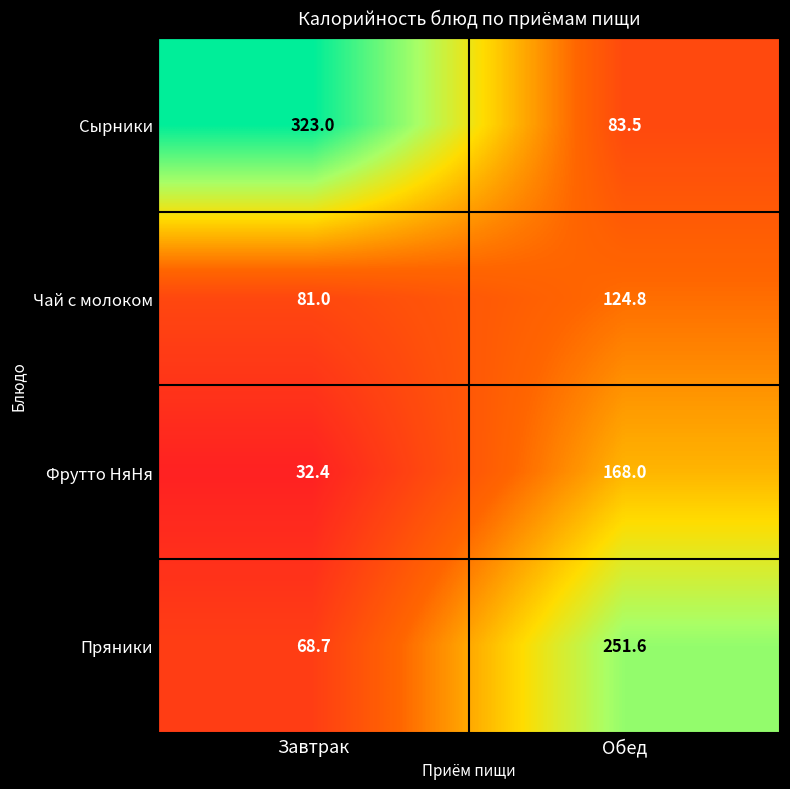

Count the number of data series in this chart.

4